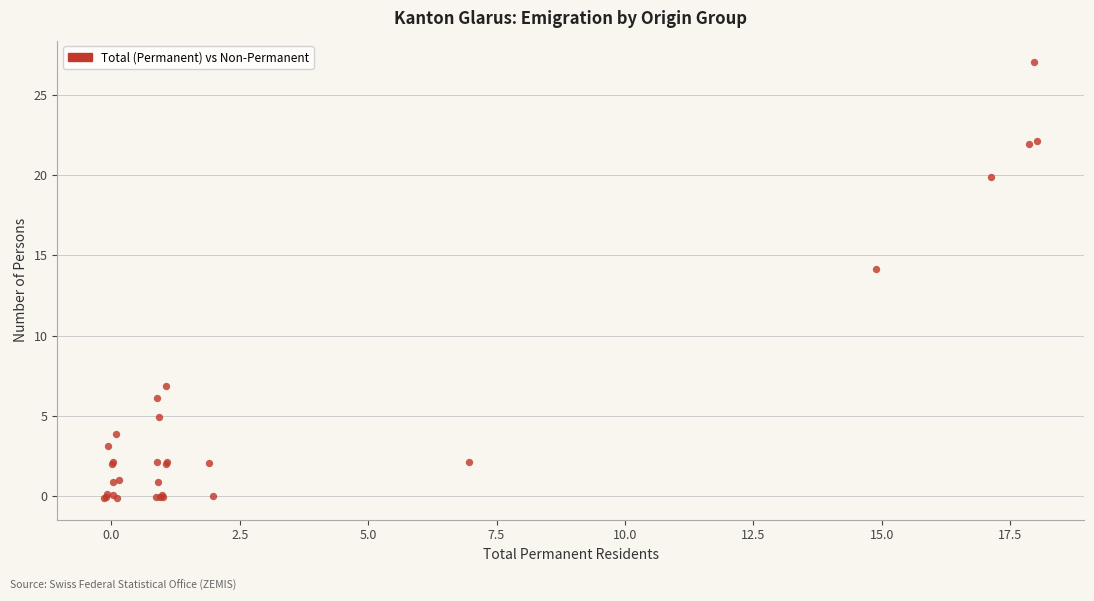

What Y value in the scatter plot is closest to 13?

14.1